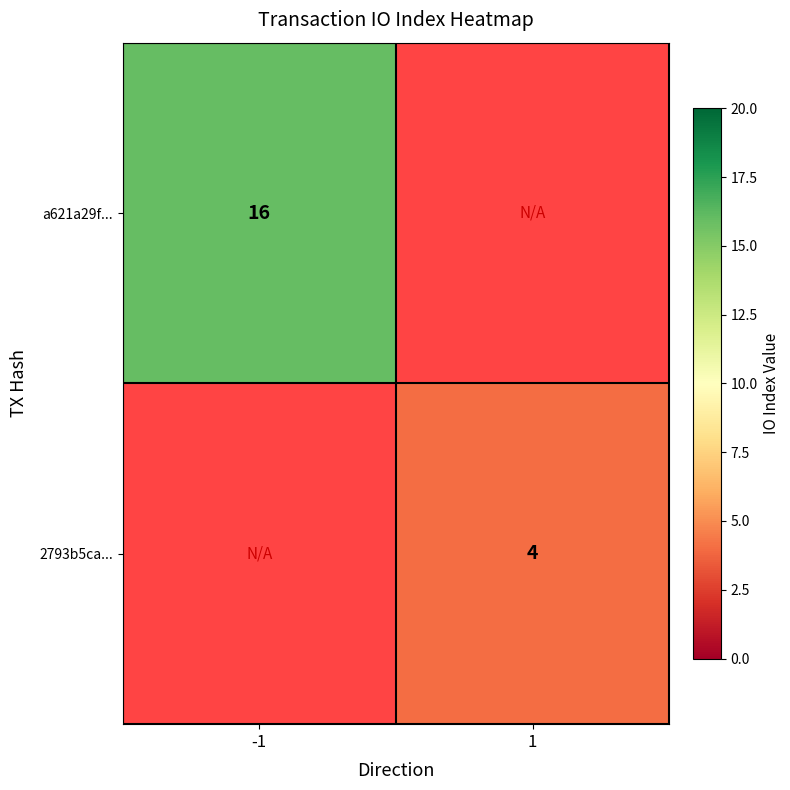

The a621a29f... series shows 16 at -1. True or false?

True